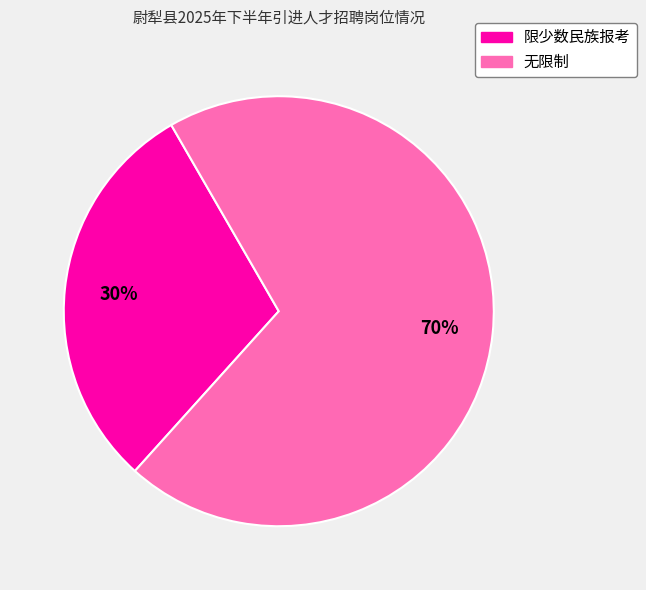

Does any single category account for the majority?

Yes